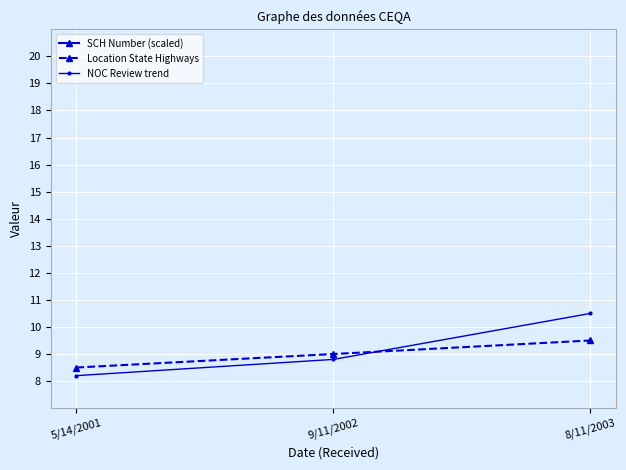

What is the sum of all NOC Review trend values?

27.5